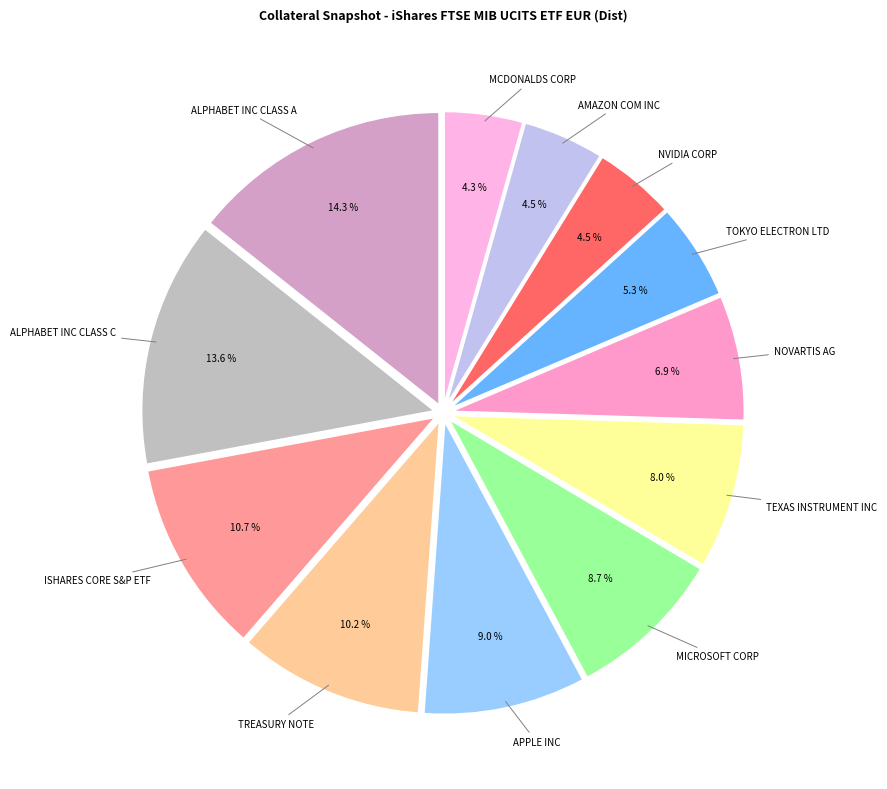

Count the number of slices in the pie.

12